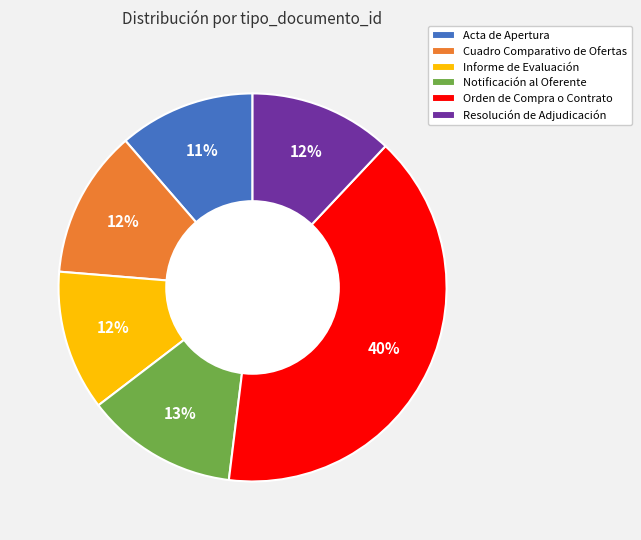

To the nearest percent, what is the difference between the largest and smallest slice percentages?

29%